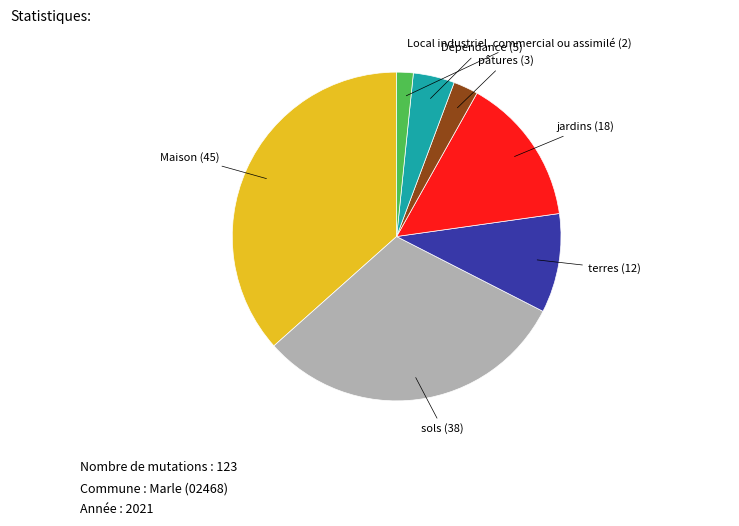

The sols slice represents 31% of the pie. True or false?

True